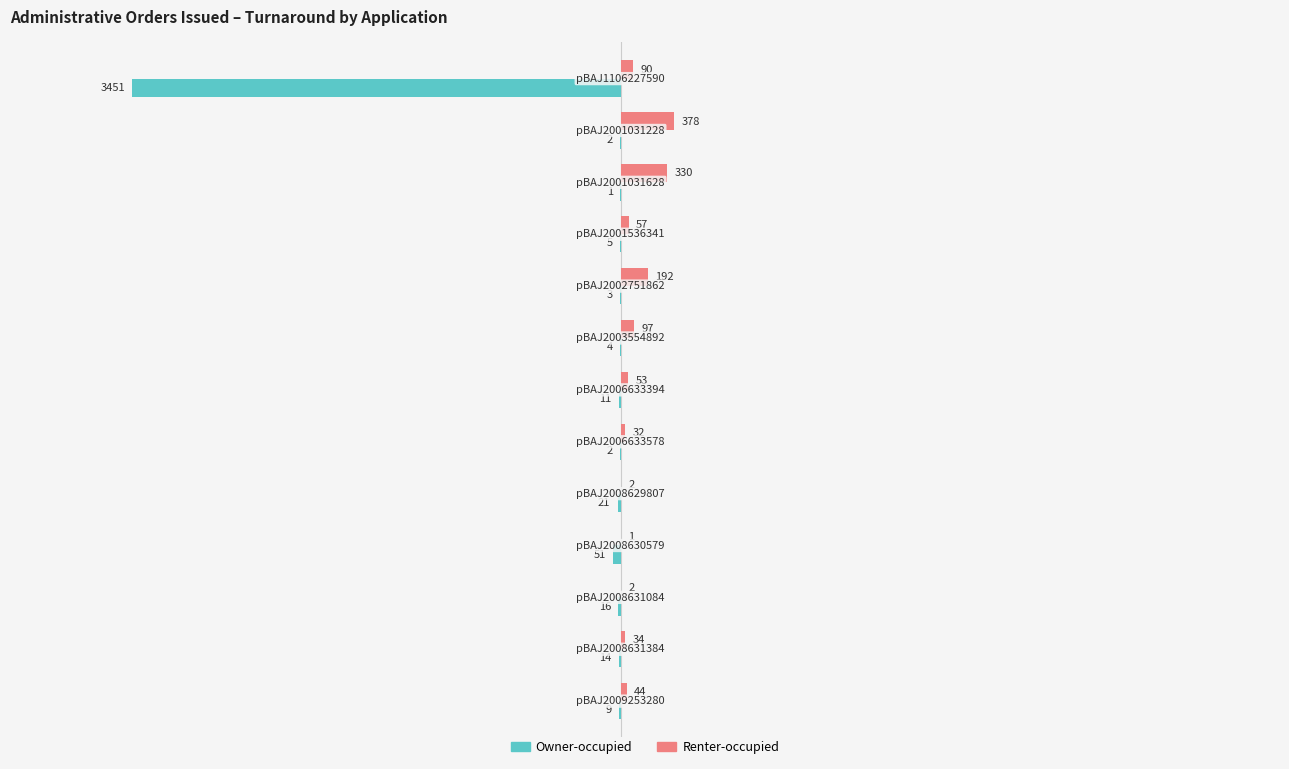

What are all the series names shown in the legend?

Owner-occupied, Renter-occupied